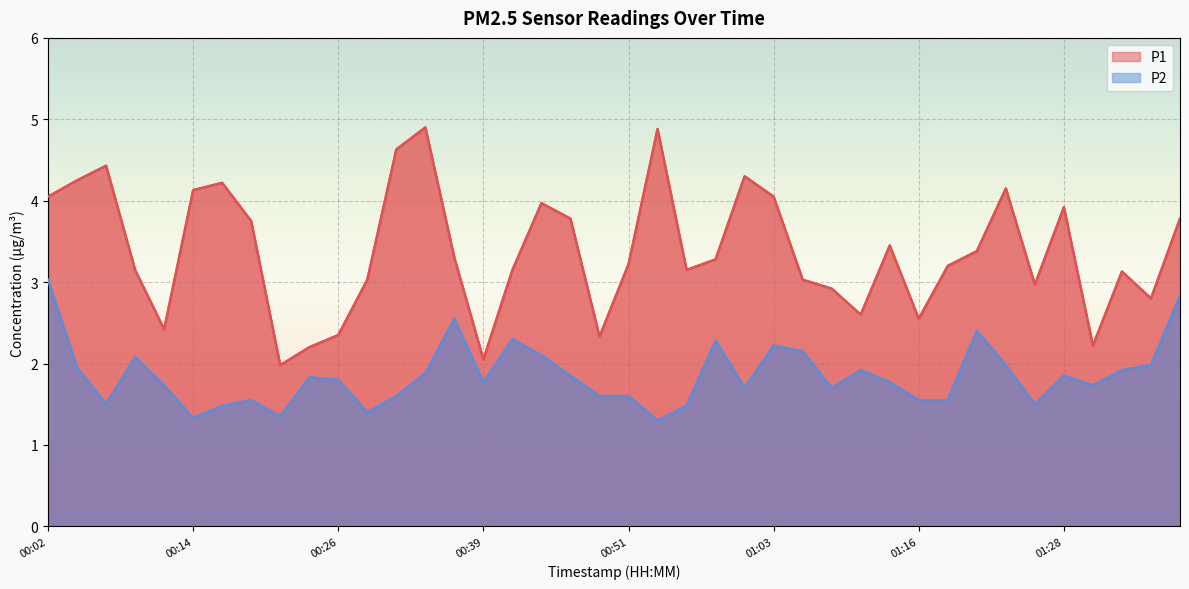

What is the difference between the maximum and minimum values in the P2 series?

1.7